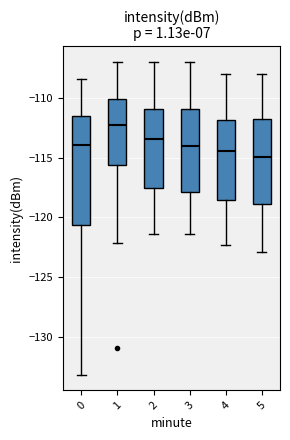

Reading left to right, transcribe this box plot: for each box, give where its median line is, the range the box spans, and where its two whiskers end, as read against the y-axis. The values are not printed on the chart, so give them approximately, as read against the axis.

0: median -114.0, box -120.5 to -111.5, whiskers -133.0 to -108.5
1: median -112.0, box -115.5 to -110.0, whiskers -122.0 to -107.0
2: median -113.5, box -117.5 to -111.0, whiskers -121.5 to -107.0
3: median -114.0, box -118.0 to -111.0, whiskers -121.5 to -107.0
4: median -114.5, box -118.5 to -112.0, whiskers -122.5 to -108.0
5: median -115.0, box -119.0 to -112.0, whiskers -123.0 to -108.0